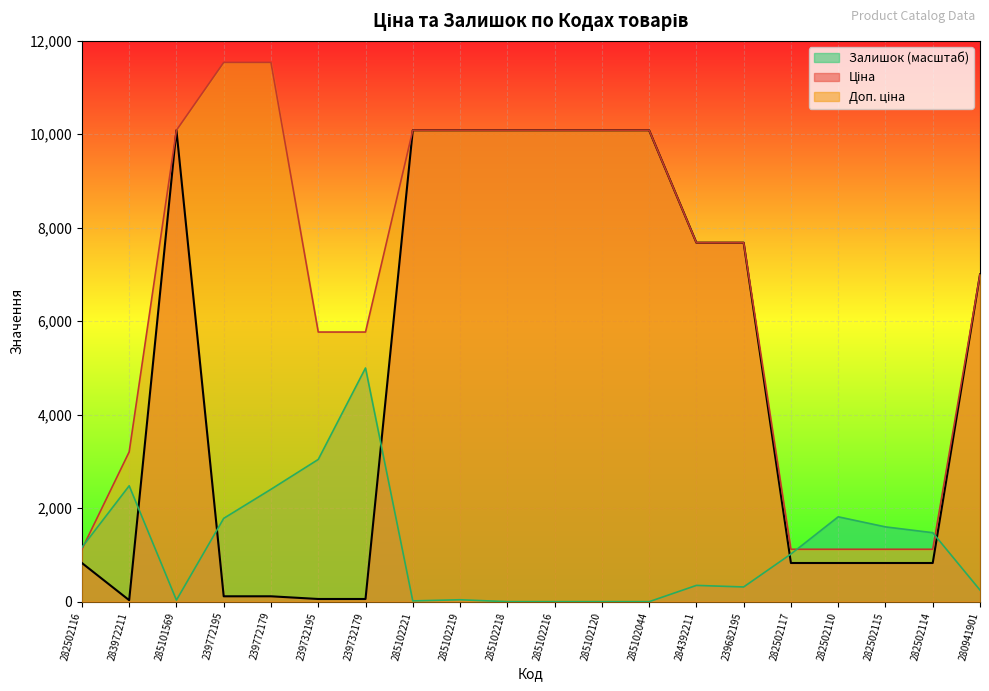

Reading right to left, extract all data points from this chart.

Ціна: 7002.6	827.6	827.6	827.6	827.6	7680.9	7680.9	10085.8	10085.8	10085.8	10085.8	10085.8	10085.8	57.7	57.7	115.4	115.4	10085.8	32.0	827.6
Доп. ціна: 7002.6	1121.5	1121.5	1121.5	1121.5	7680.9	7680.9	10085.8	10085.8	10085.8	10085.8	10085.8	10085.8	5769.0	5769.0	11537.0	11537.0	10085.8	3205.0	1121.5
Залишок: 248.8	1476.0	1600.3	1815.9	1019.9	315.1	348.3	0.0	0.0	0.0	0.0	41.5	16.6	5000.0	3043.1	2404.6	1782.8	33.2	2479.3	1160.9